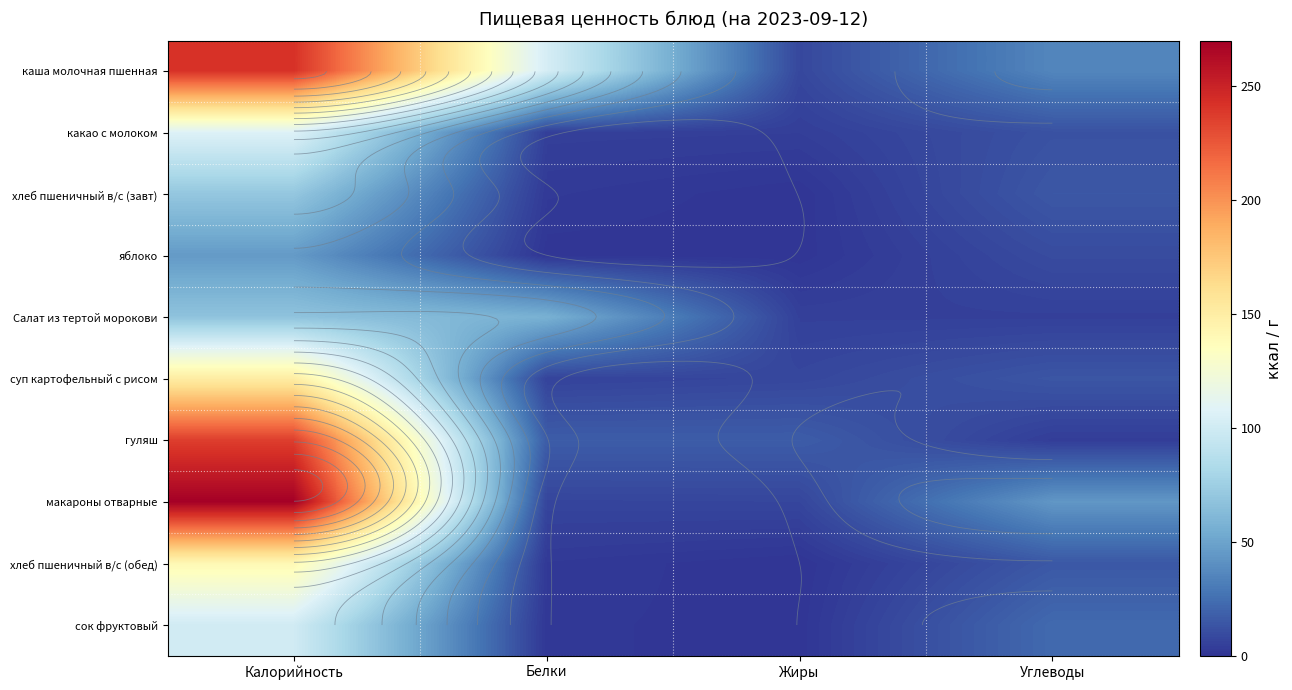

List the labels in order of хлеб пшеничный в/с (завт) value, largest first.

Калорийность, Углеводы, Белки, Жиры